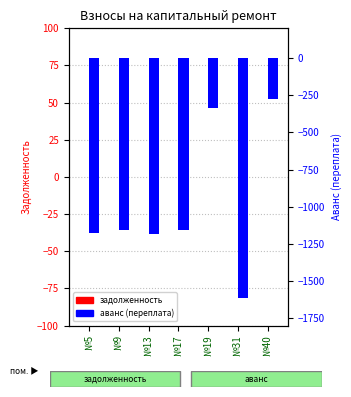

What is the lowest value of the аванс (переплата) series?

-1616